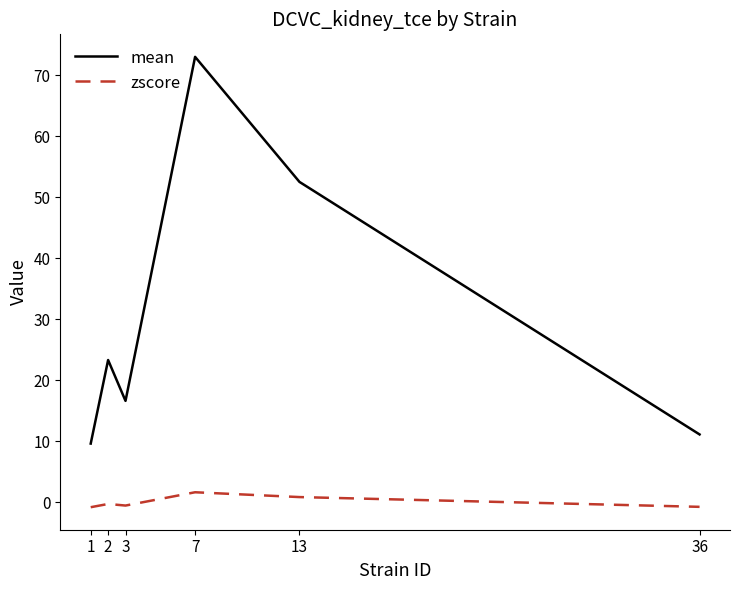

True or false: zscore and mean intersect in this chart.

False